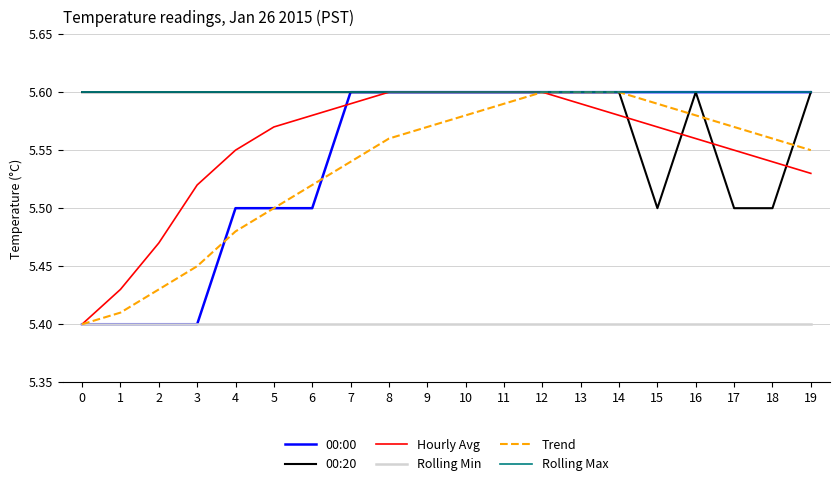

True or false: Rolling Min has a value of 5.4 at 2.

True